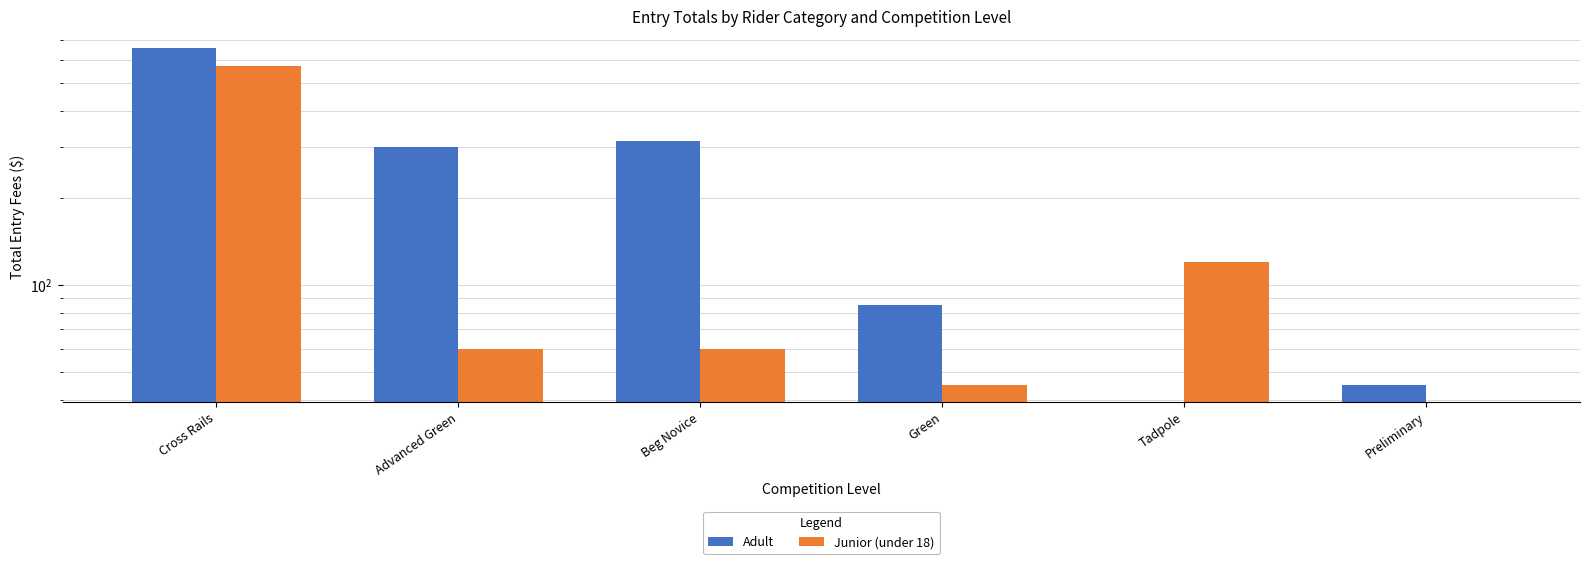

What position from the left is Cross Rails?

1